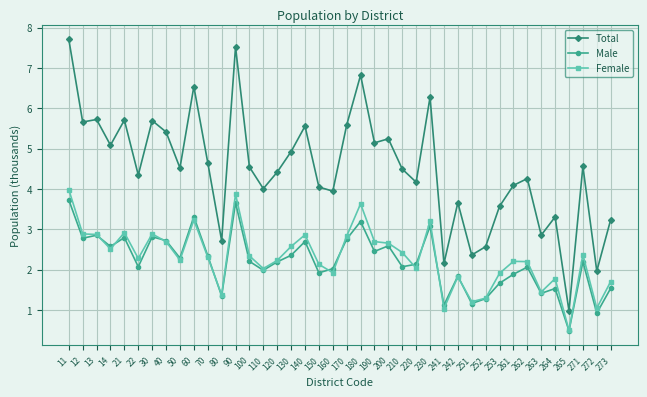

True or false: Total and Female cross at least once.

False